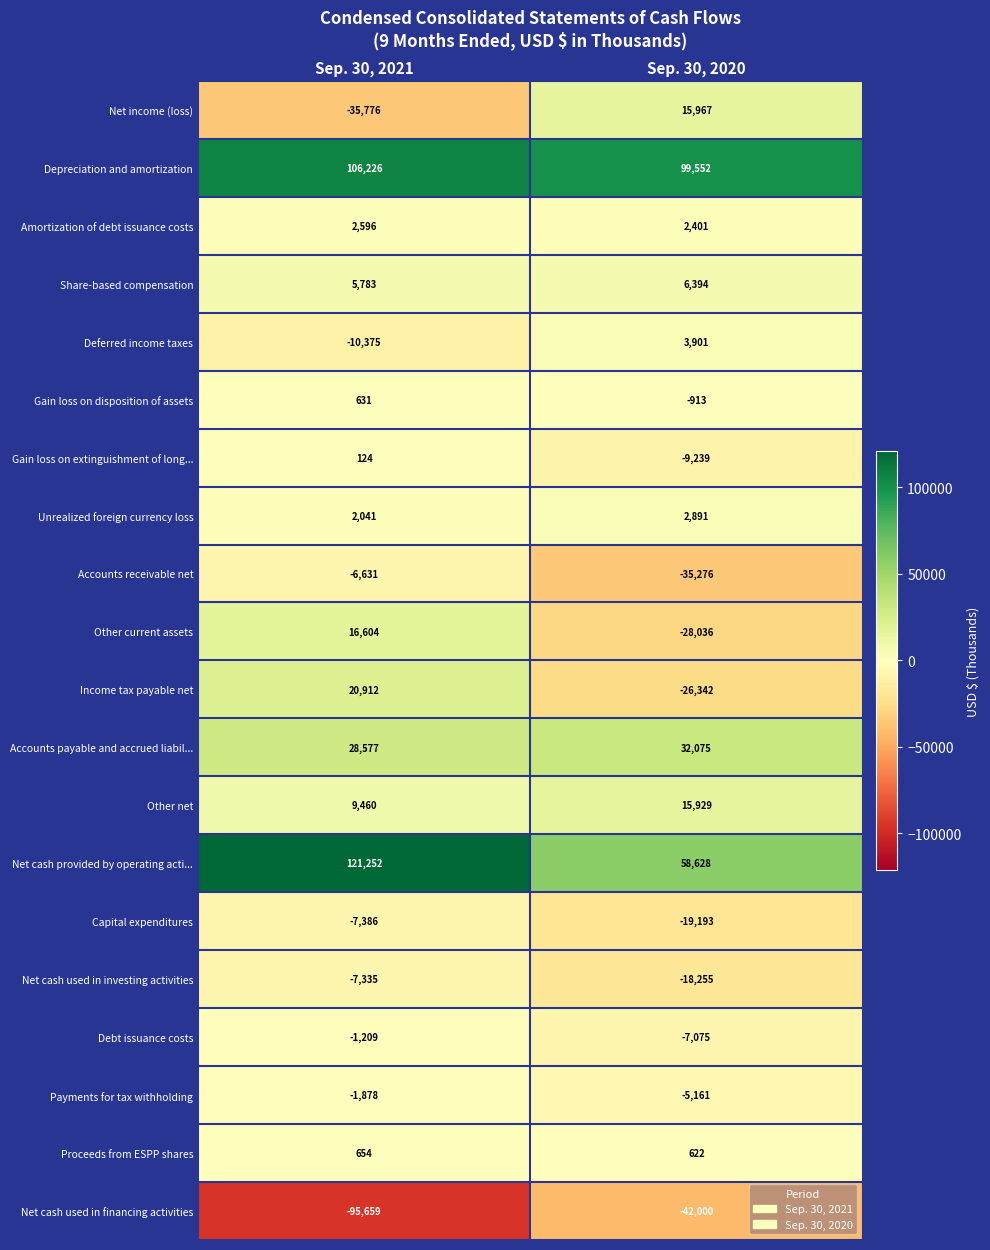

What is the smallest value displayed?

-95659